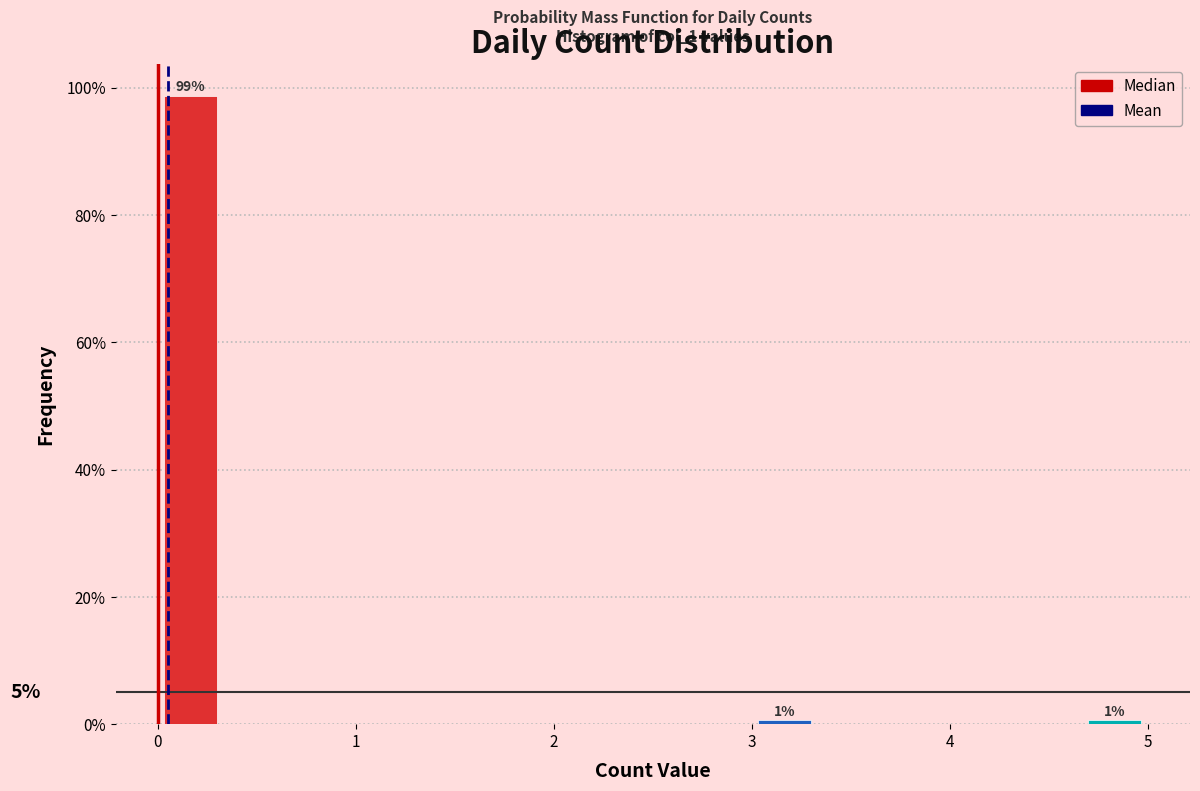

Around what value on the x-axis is the tallest bar? Give the approximate position of its centre, as read against the axis.

0.2